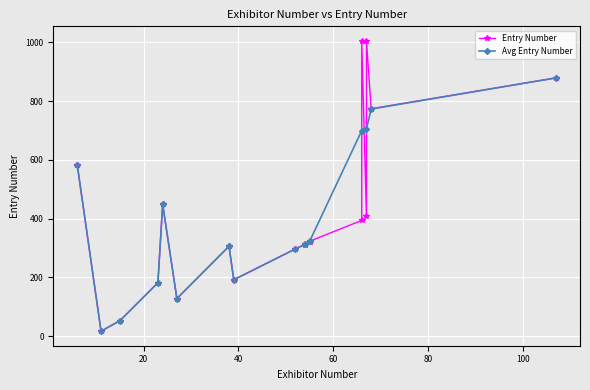

What is the value of the Avg Entry Number point at the 9th from the left?

297.0